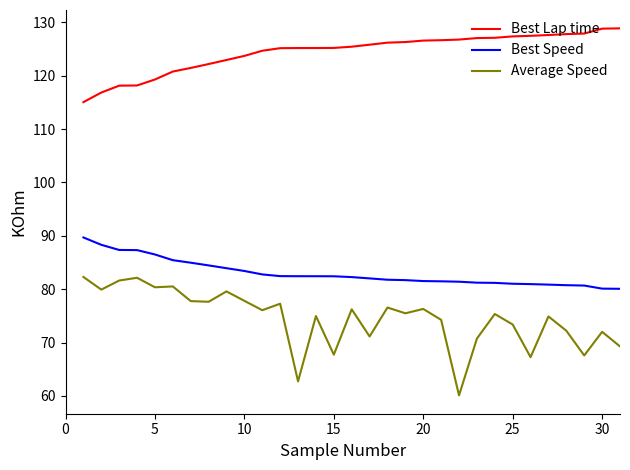

What is the difference between the maximum and minimum values in the Best Lap time series?

13.8